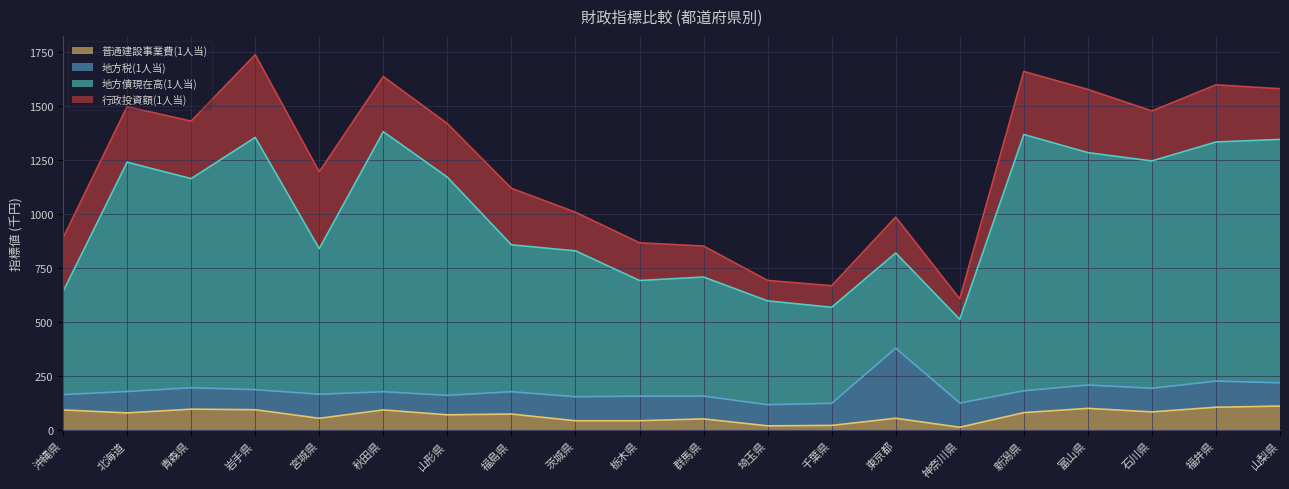

Rank the categories by 地方債現在高(1人当) value from highest to lowest.

秋田県, 新潟県, 岩手県, 山梨県, 福井県, 富山県, 石川県, 北海道, 山形県, 青森県, 福島県, 宮城県, 茨城県, 東京都, 群馬県, 栃木県, 沖縄県, 埼玉県, 千葉県, 神奈川県